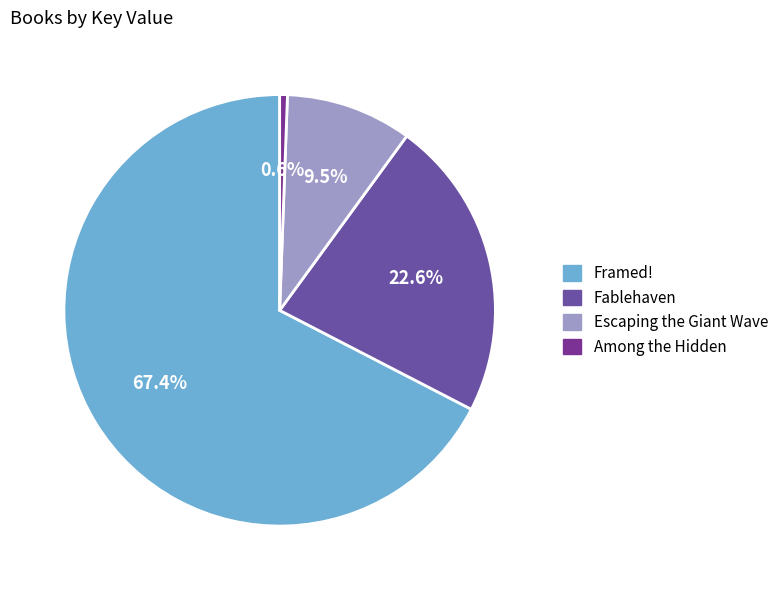

Which slice is the largest?

Framed!